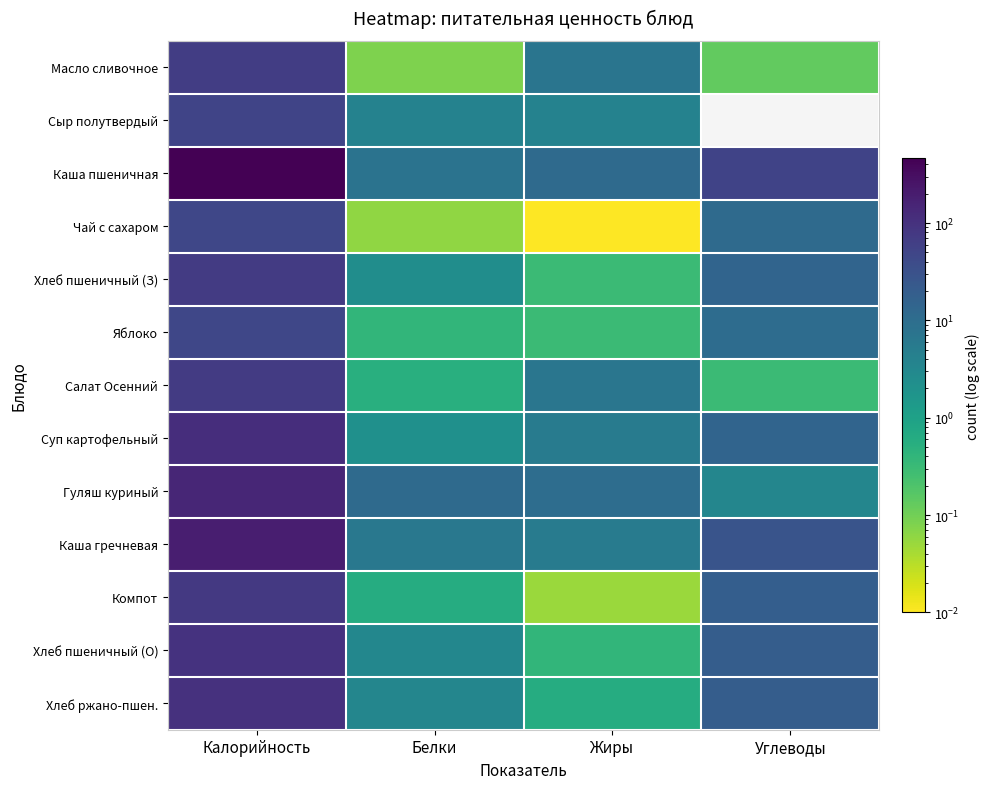

What is the total value across all series at Углеводы?

194.1